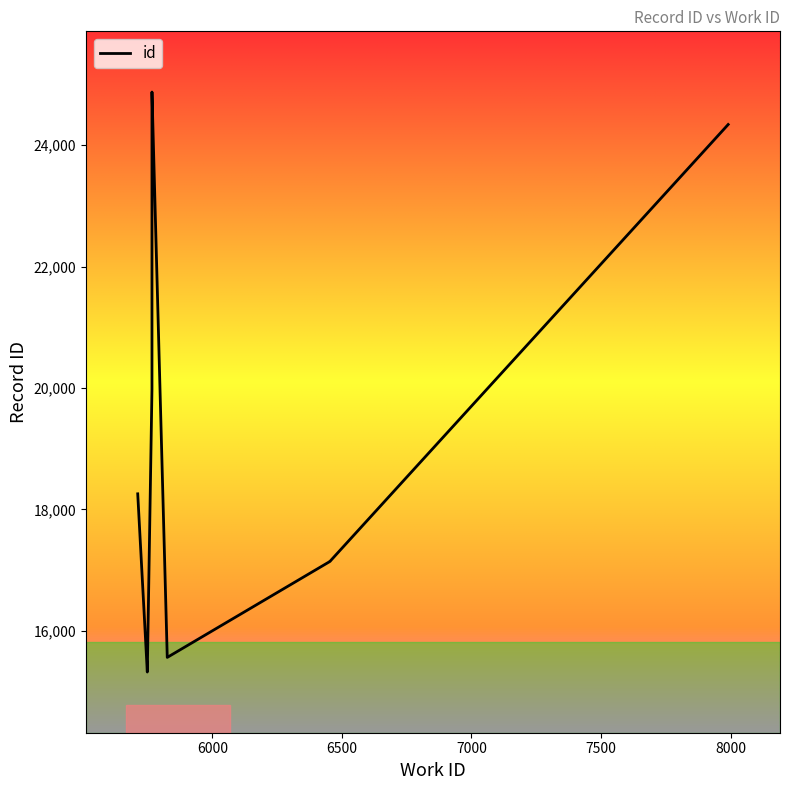

What is the value of the 1st point from the left?

18257